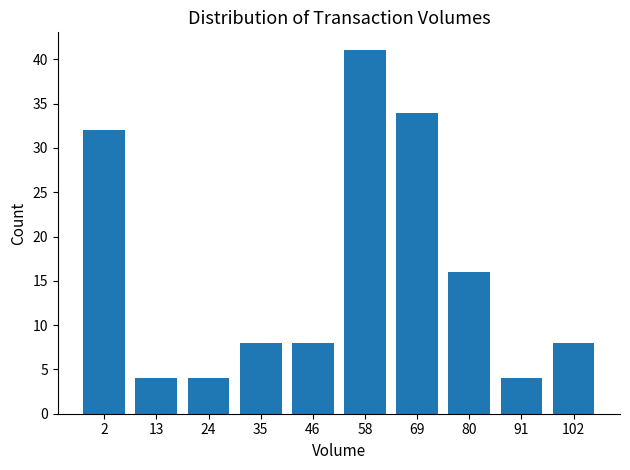

Reading left to right, list all the values displayed in this chart.

32	4	4	8	8	41	34	16	4	8